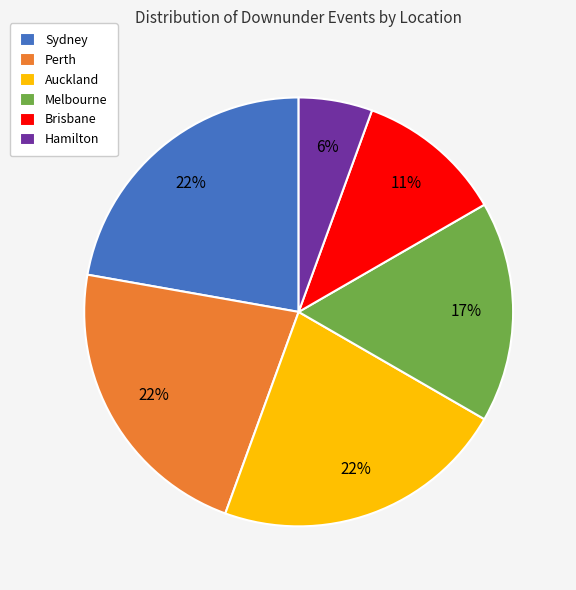

Which category has the smallest portion of the pie?

Hamilton